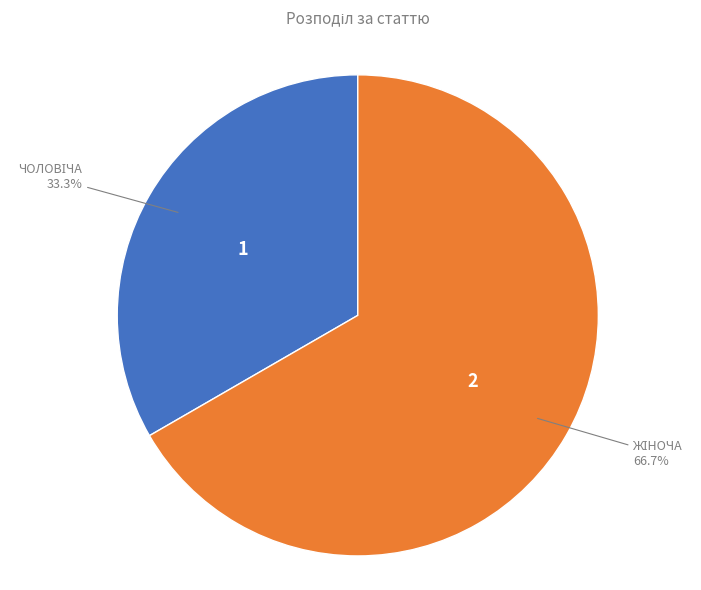

Count the number of slices in the pie.

2